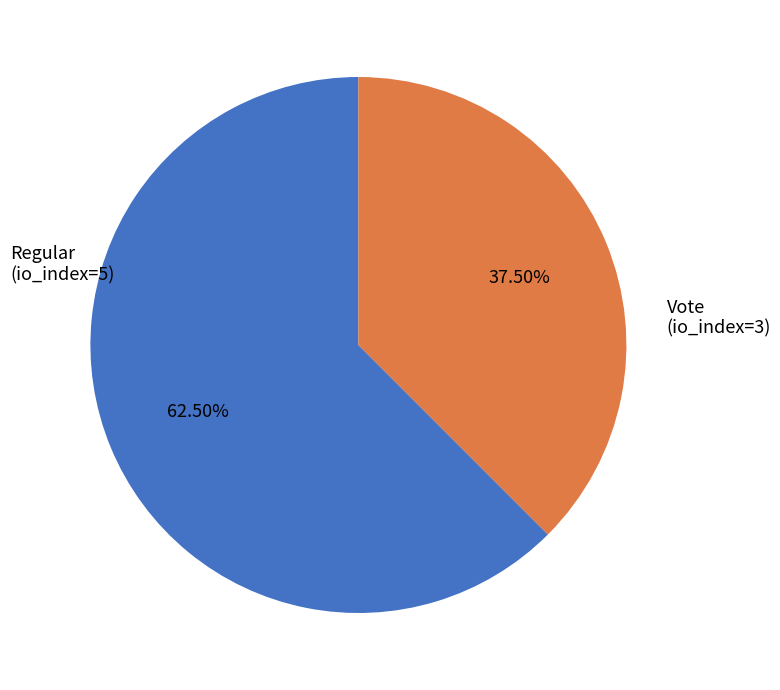

Does any single category account for the majority?

Yes